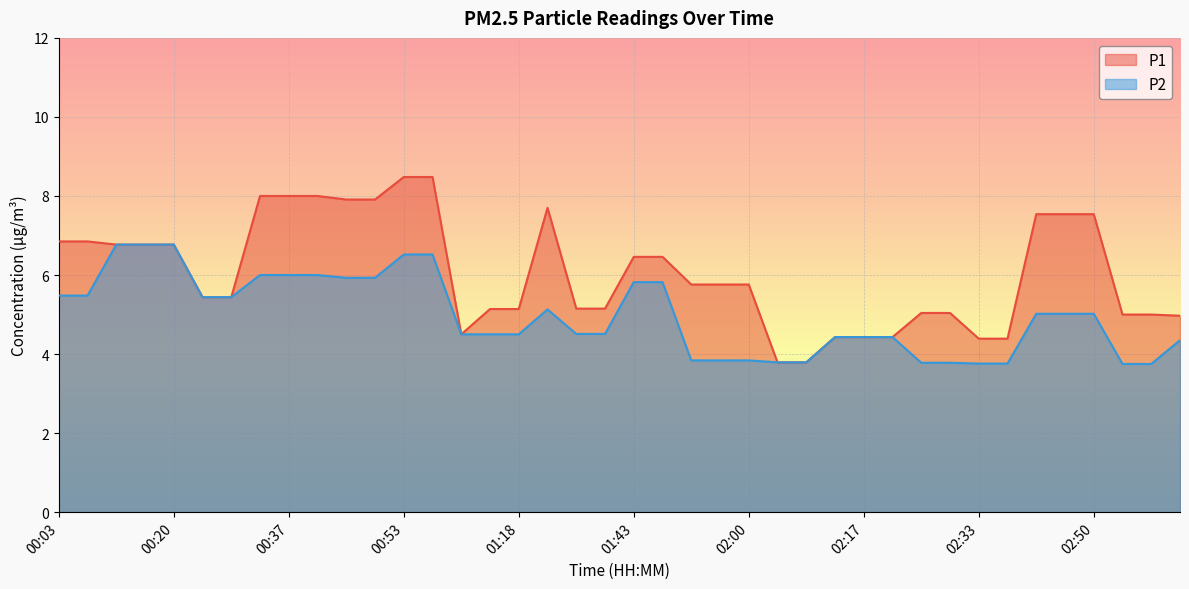

What is the smallest value displayed?

3.8